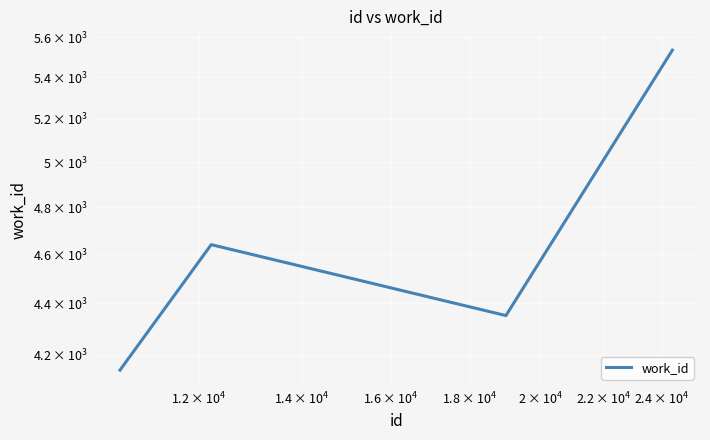

What is the difference between the maximum and minimum values?

1394